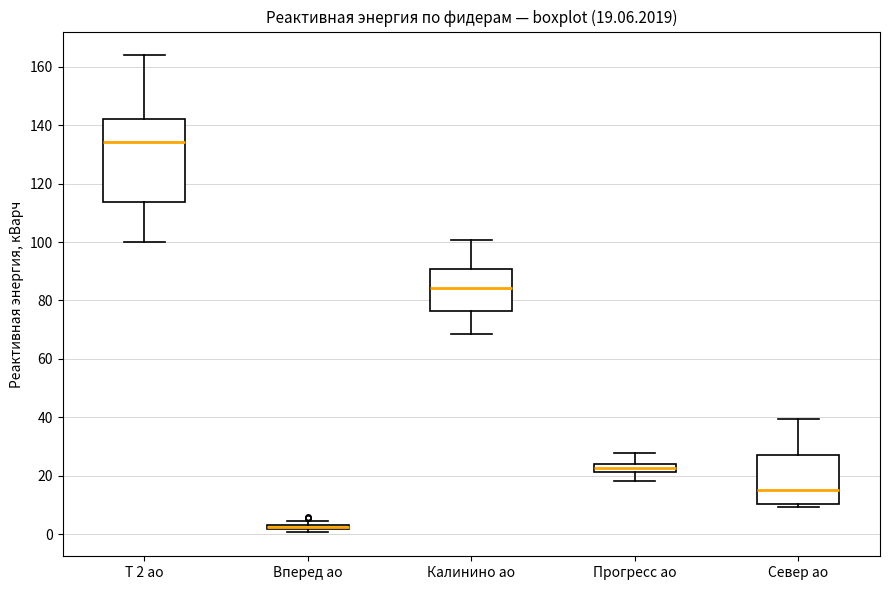

Comparing the boxes themselves (not the whiskers), which one is the tallest?

Т 2 ао